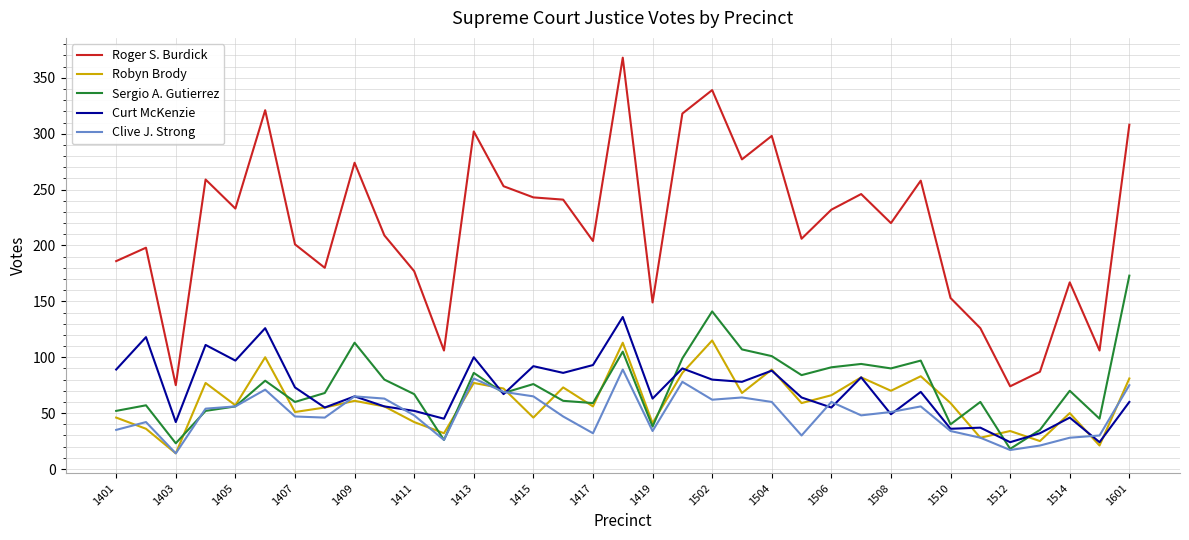

What are all the series names shown in the legend?

Roger S. Burdick, Robyn Brody, Sergio A. Gutierrez, Curt McKenzie, Clive J. Strong